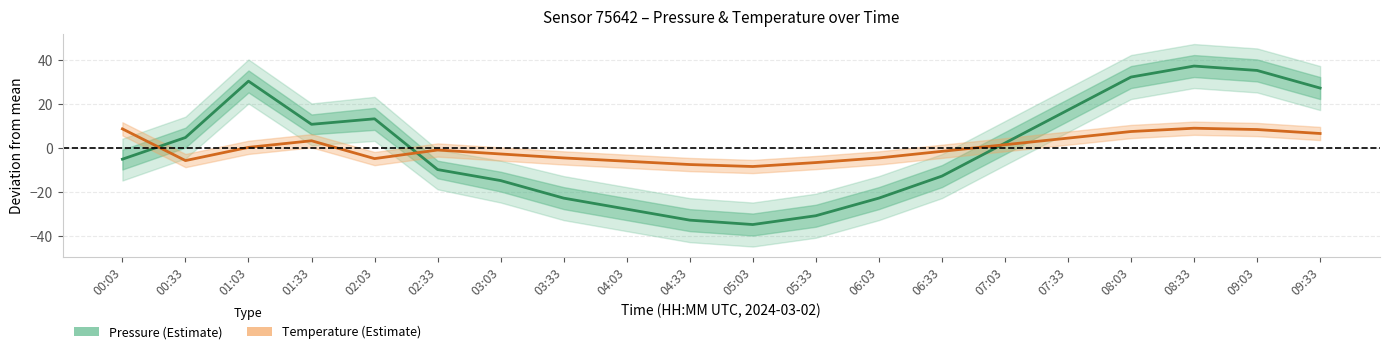

At which category is the sum across all series the highest?

08:33